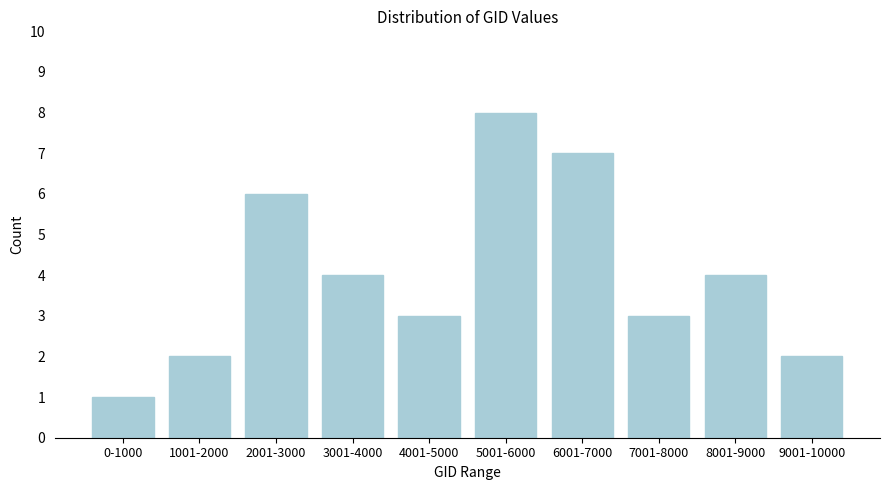

Reading right to left, extract all data points from this chart.

9001-10000=2	8001-9000=4	7001-8000=3	6001-7000=7	5001-6000=8	4001-5000=3	3001-4000=4	2001-3000=6	1001-2000=2	0-1000=1